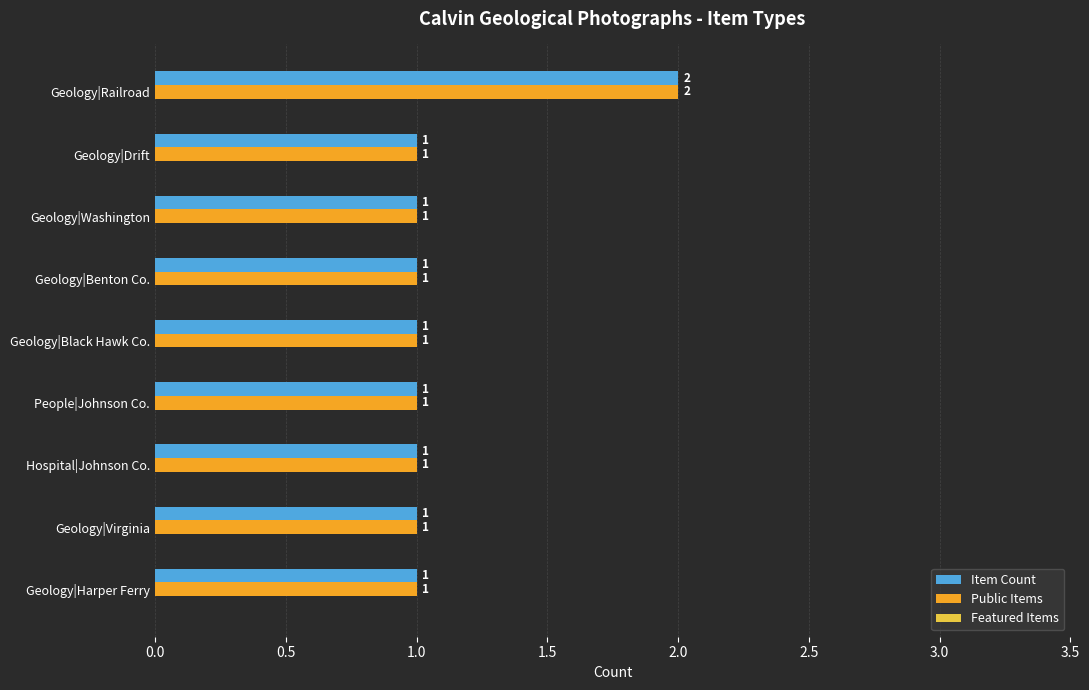

The Public Items series shows 1 at Geology|Virginia. True or false?

True